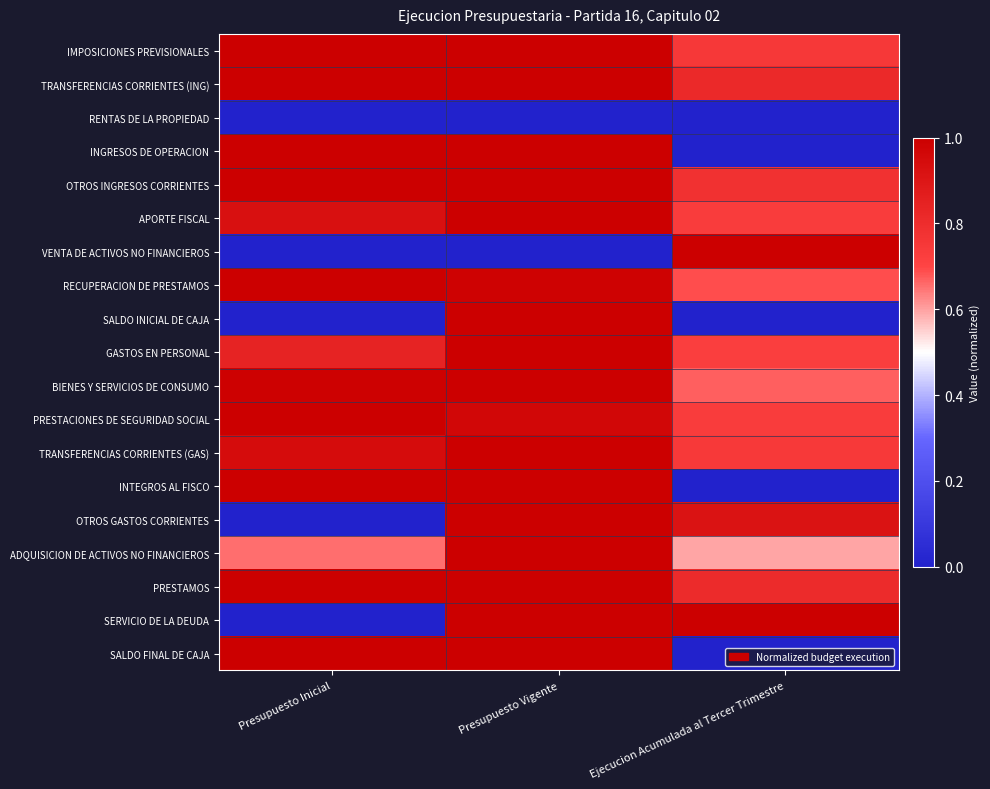

Count the number of data series in this chart.

19